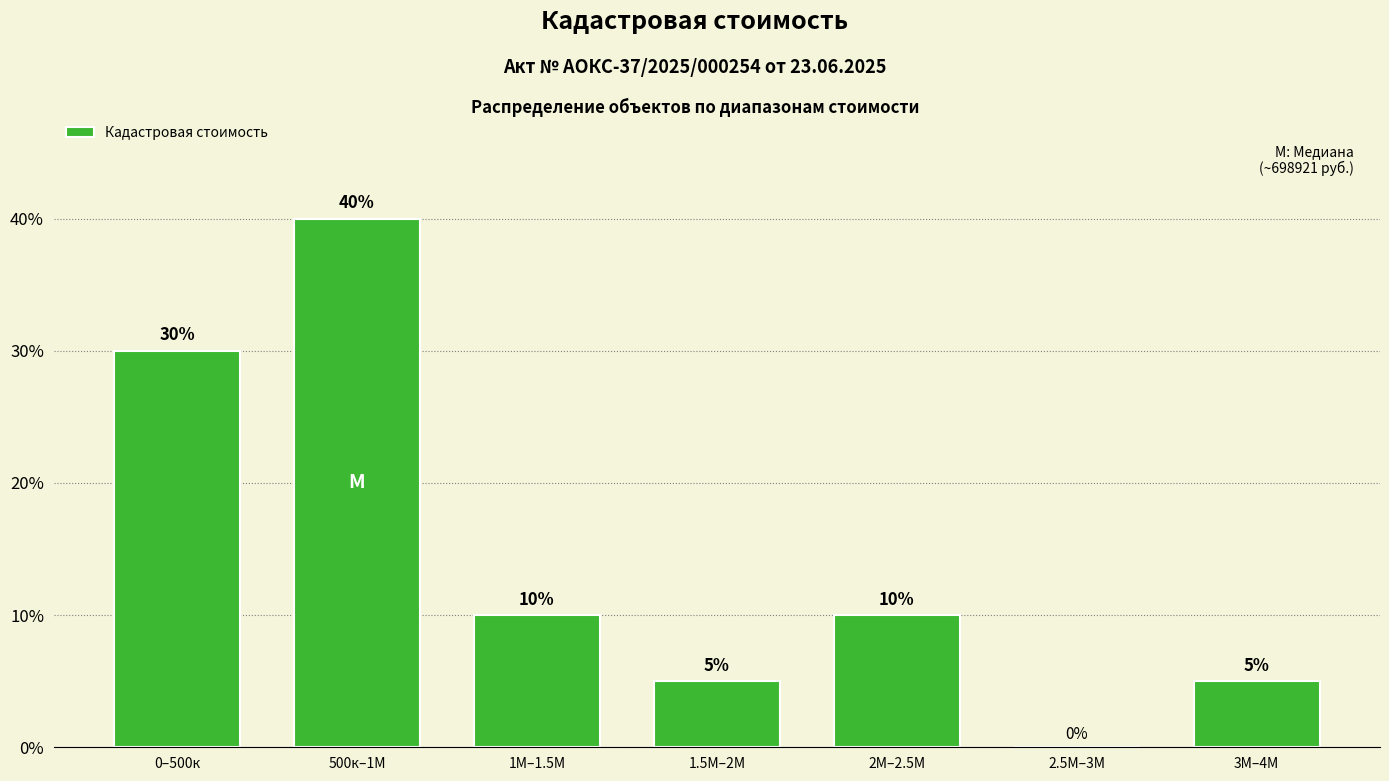

Reading left to right, transcribe all the data shown in this chart.

0–500к=30	500к–1М=40	1М–1.5М=10	1.5М–2М=5	2М–2.5М=10	2.5М–3М=0	3М–4М=5